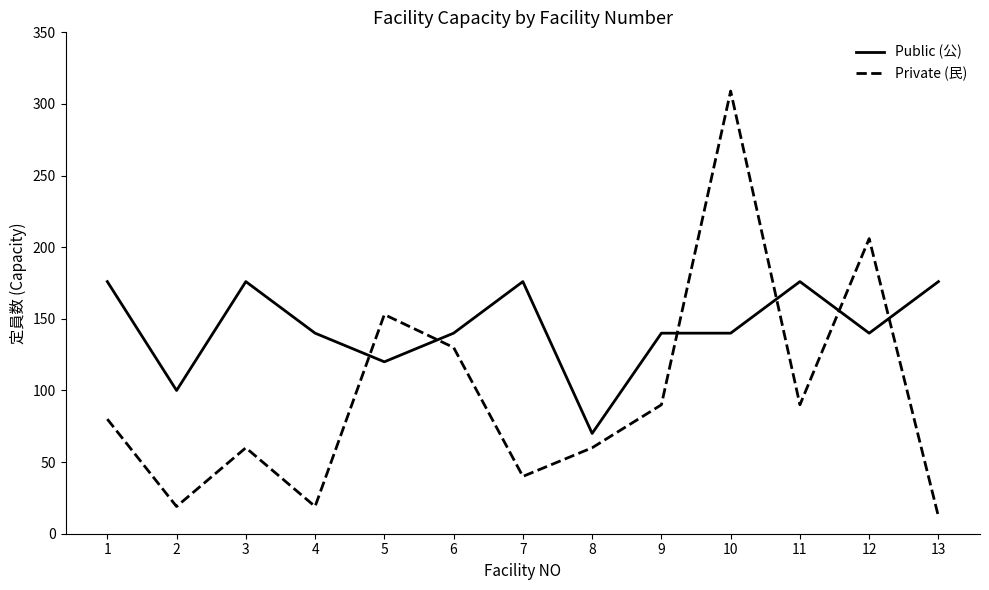

Is the value of Public (公) at 5 greater than the value of Private (民) at 11?

Yes